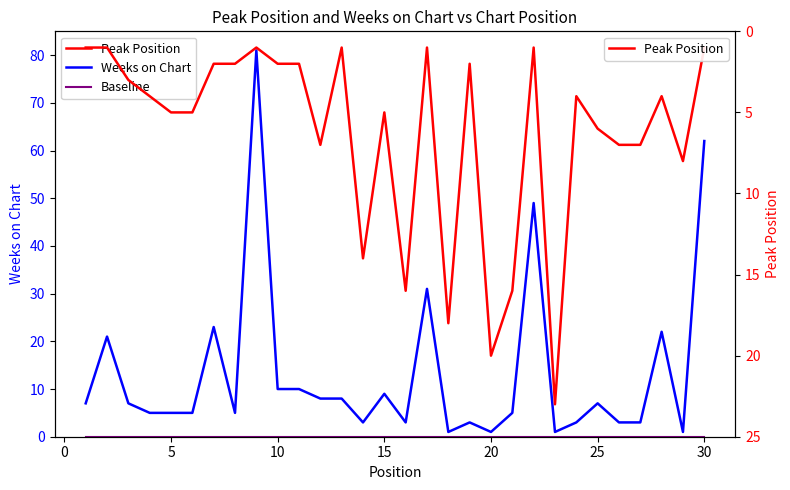

Rank the series by their maximum value, from highest to lowest.

Weeks on Chart, Peak Position, Baseline